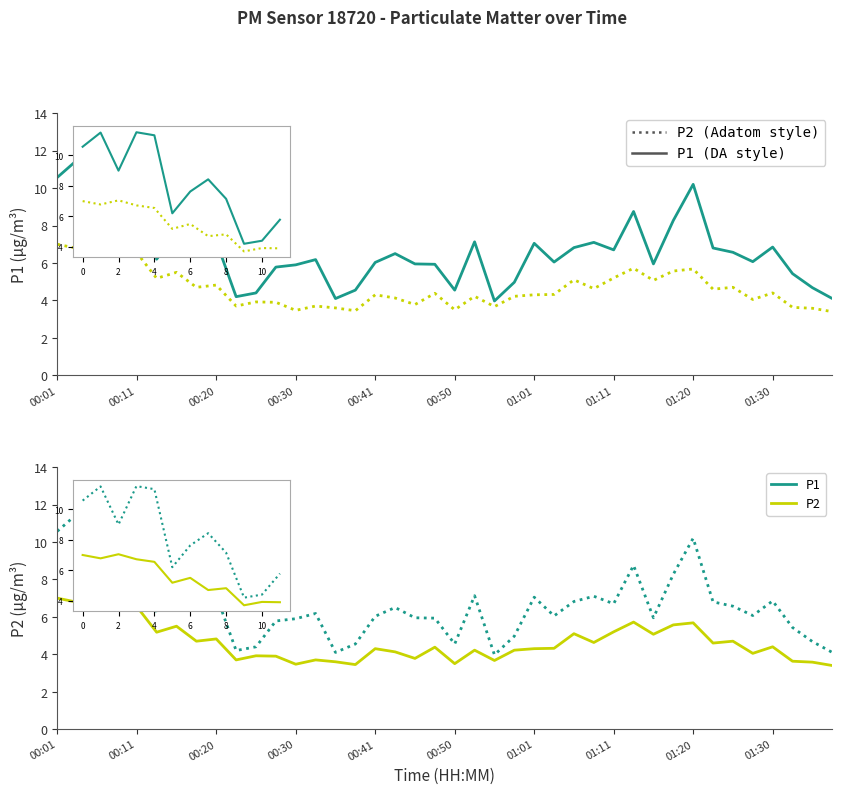

Between 39 and 21, which is larger?

21